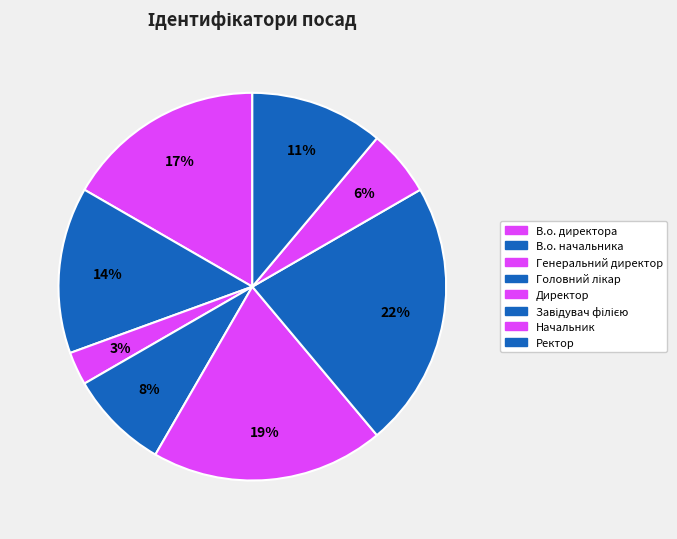

Does В.о. директора account for over 50% of the chart?

No